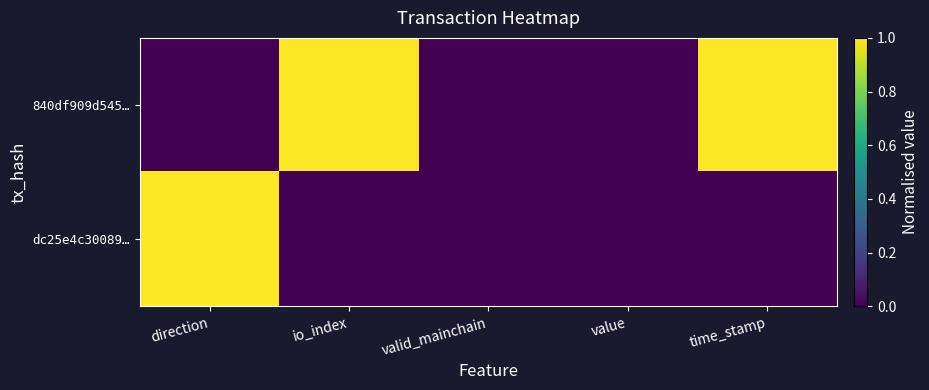

Reading left to right, what are all the values shown in this chart?

840df909d545…: direction=0	io_index=1	valid_mainchain=0	value=0	time_stamp=1
dc25e4c30089…: direction=1	io_index=0	valid_mainchain=0	value=0	time_stamp=0